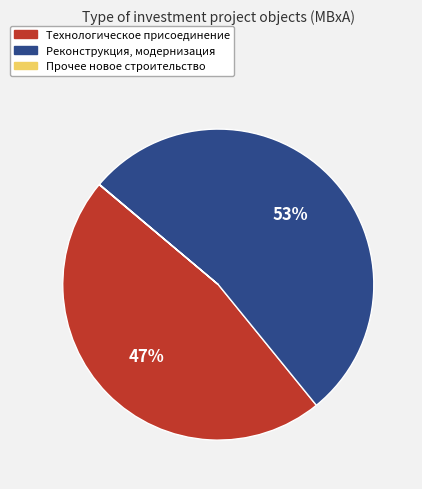

To the nearest percent, what percentage of the pie is Реконструкция, модернизация?

53%